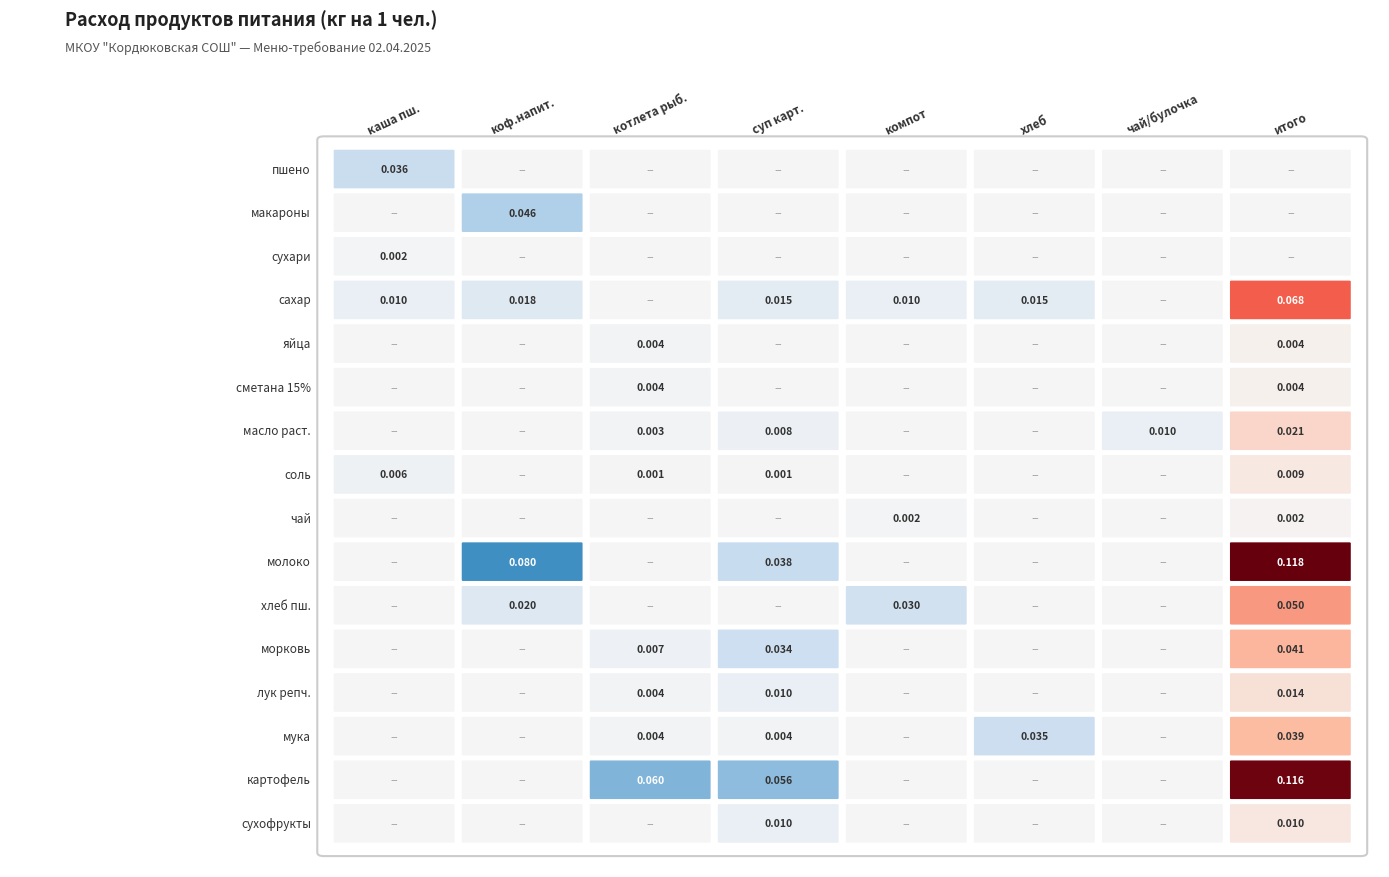

Which series has the largest total across all categories?

молоко